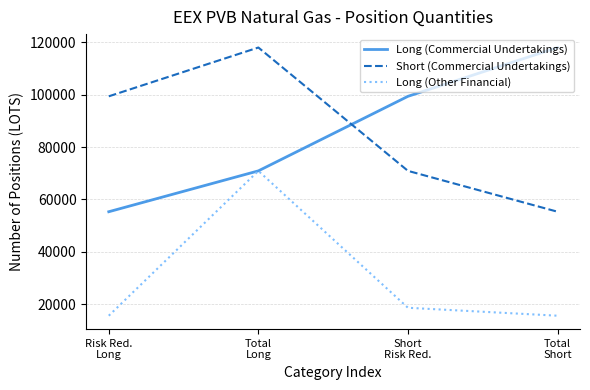

What is the maximum value for Long (Other Financial)?

70902